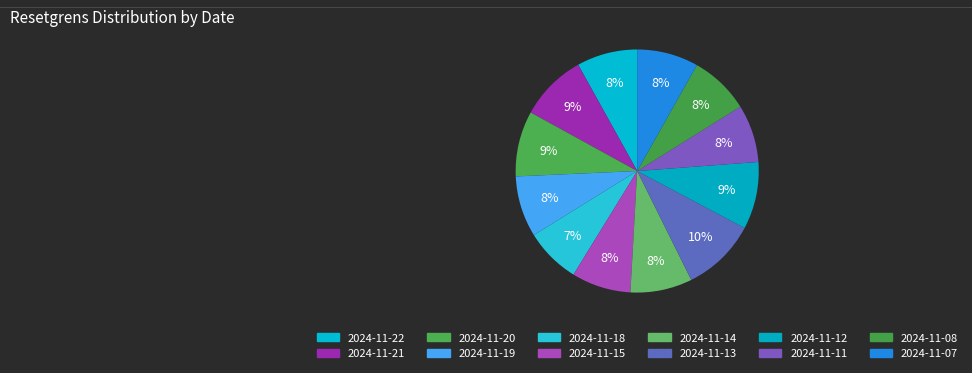

To the nearest percent, what is the average slice percentage?

8%